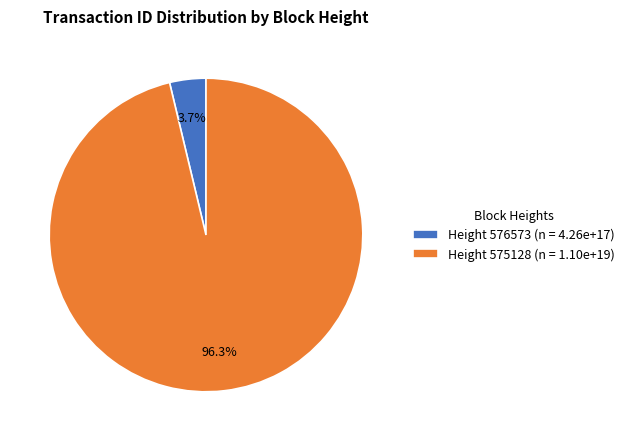

Rank the categories by value from highest to lowest.

Height 575128 (n = 1.10e+19), Height 576573 (n = 4.26e+17)